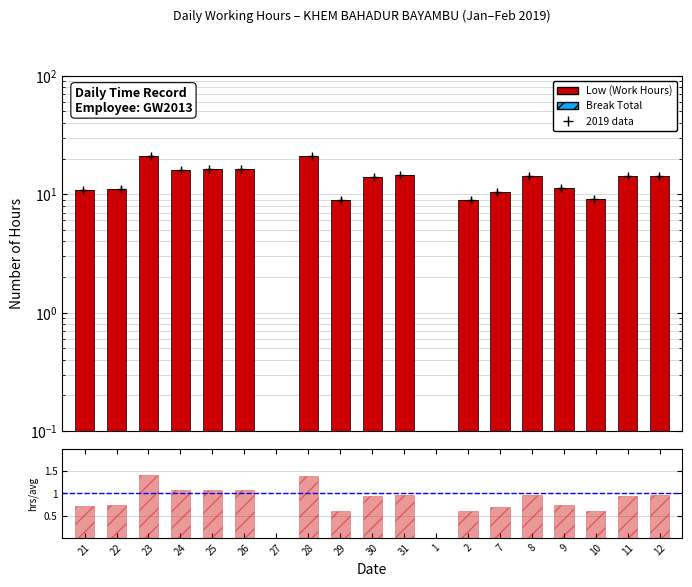

How many positive values does the Low/Mean series have?

17